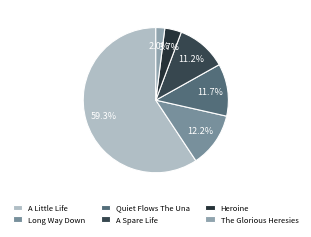

To the nearest percent, what is the average slice percentage?

17%